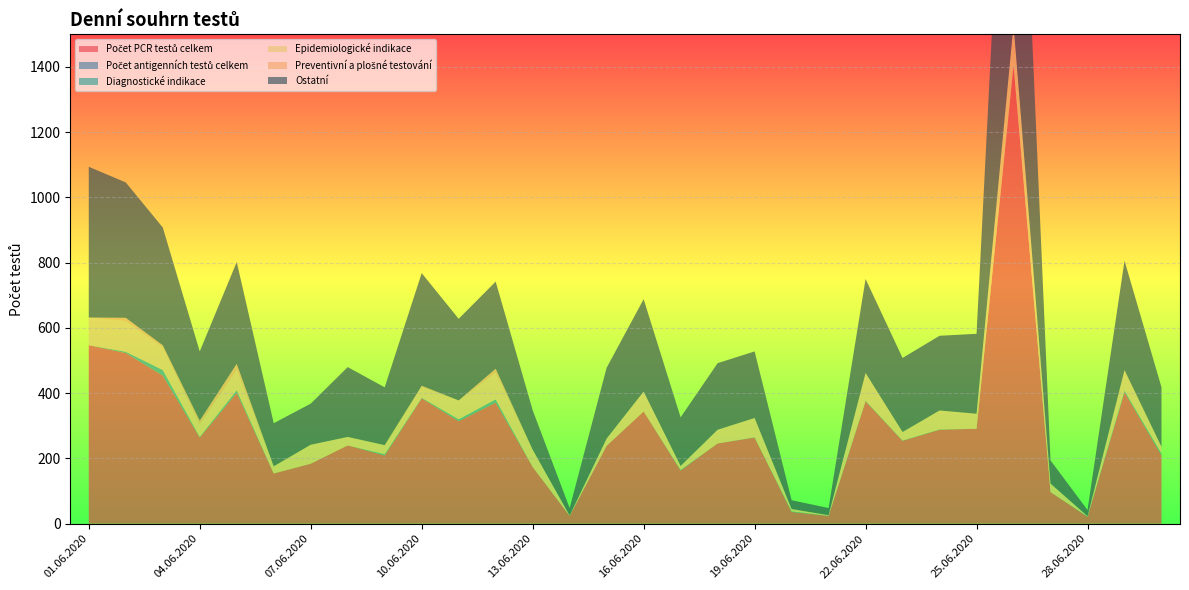

Reading left to right, transcribe all the data shown in this chart.

Počet PCR testů celkem: 01.06.2020=547	02.06.2020=523	03.06.2020=454	04.06.2020=264	05.06.2020=401	06.06.2020=154	07.06.2020=184	08.06.2020=240	09.06.2020=209	10.06.2020=384	11.06.2020=314	12.06.2020=371	13.06.2020=174	14.06.2020=24	15.06.2020=239	16.06.2020=344	17.06.2020=163	18.06.2020=246	19.06.2020=264	20.06.2020=36	21.06.2020=24	22.06.2020=375	23.06.2020=254	24.06.2020=288	25.06.2020=291	26.06.2020=1404	27.06.2020=97	28.06.2020=21	29.06.2020=403	30.06.2020=209
Počet antigenních testů celkem: 01.06.2020=0	02.06.2020=0	03.06.2020=0	04.06.2020=0	05.06.2020=0	06.06.2020=0	07.06.2020=0	08.06.2020=0	09.06.2020=0	10.06.2020=0	11.06.2020=0	12.06.2020=0	13.06.2020=0	14.06.2020=0	15.06.2020=0	16.06.2020=0	17.06.2020=0	18.06.2020=0	19.06.2020=0	20.06.2020=0	21.06.2020=0	22.06.2020=0	23.06.2020=0	24.06.2020=0	25.06.2020=0	26.06.2020=0	27.06.2020=0	28.06.2020=0	29.06.2020=0	30.06.2020=0
Diagnostické indikace: 01.06.2020=0	02.06.2020=4	03.06.2020=17	04.06.2020=2	05.06.2020=8	06.06.2020=0	07.06.2020=0	08.06.2020=0	09.06.2020=4	10.06.2020=2	11.06.2020=6	12.06.2020=10	13.06.2020=0	14.06.2020=0	15.06.2020=0	16.06.2020=0	17.06.2020=2	18.06.2020=0	19.06.2020=1	20.06.2020=2	21.06.2020=0	22.06.2020=2	23.06.2020=1	24.06.2020=1	25.06.2020=0	26.06.2020=0	27.06.2020=0	28.06.2020=1	29.06.2020=5	30.06.2020=6
Epidemiologické indikace: 01.06.2020=85	02.06.2020=94	03.06.2020=70	04.06.2020=38	05.06.2020=63	06.06.2020=22	07.06.2020=58	08.06.2020=26	09.06.2020=26	10.06.2020=33	11.06.2020=57	12.06.2020=82	13.06.2020=53	14.06.2020=1	15.06.2020=22	16.06.2020=61	17.06.2020=12	18.06.2020=42	19.06.2020=59	20.06.2020=7	21.06.2020=2	22.06.2020=85	23.06.2020=26	24.06.2020=58	25.06.2020=46	26.06.2020=126	27.06.2020=26	28.06.2020=1	29.06.2020=60	30.06.2020=20
Preventivní a plošné testování: 01.06.2020=0	02.06.2020=10	03.06.2020=6	04.06.2020=12	05.06.2020=18	06.06.2020=0	07.06.2020=0	08.06.2020=0	09.06.2020=2	10.06.2020=4	11.06.2020=1	12.06.2020=12	13.06.2020=0	14.06.2020=0	15.06.2020=0	16.06.2020=0	17.06.2020=0	18.06.2020=0	19.06.2020=0	20.06.2020=0	21.06.2020=0	22.06.2020=0	23.06.2020=0	24.06.2020=0	25.06.2020=0	26.06.2020=0	27.06.2020=0	28.06.2020=0	29.06.2020=3	30.06.2020=1
Ostatní: 01.06.2020=462	02.06.2020=415	03.06.2020=361	04.06.2020=212	05.06.2020=312	06.06.2020=132	07.06.2020=126	08.06.2020=214	09.06.2020=177	10.06.2020=345	11.06.2020=250	12.06.2020=267	13.06.2020=121	14.06.2020=23	15.06.2020=217	16.06.2020=283	17.06.2020=149	18.06.2020=204	19.06.2020=204	20.06.2020=27	21.06.2020=22	22.06.2020=288	23.06.2020=227	24.06.2020=229	25.06.2020=245	26.06.2020=1278	27.06.2020=71	28.06.2020=19	29.06.2020=335	30.06.2020=182